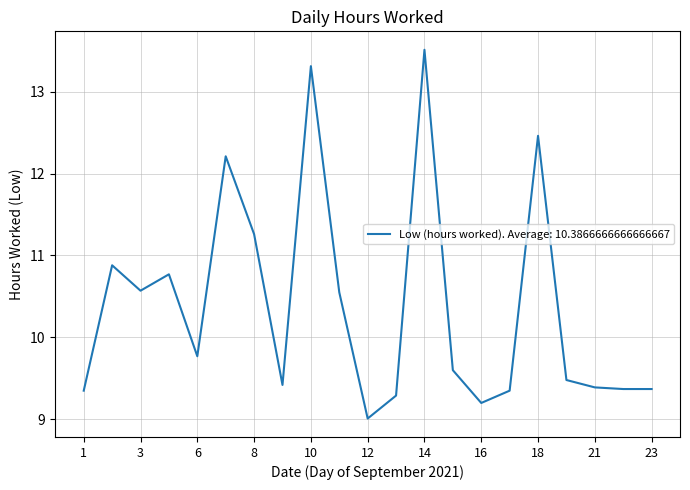

What is the difference between the maximum and minimum values?

4.5